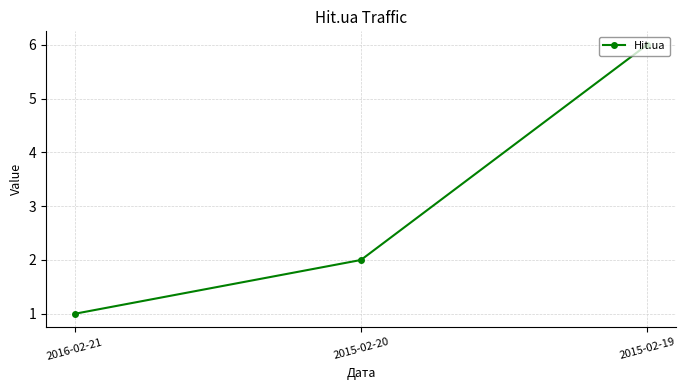

What is the change in value from 2016-02-21 to 2015-02-19?

+5